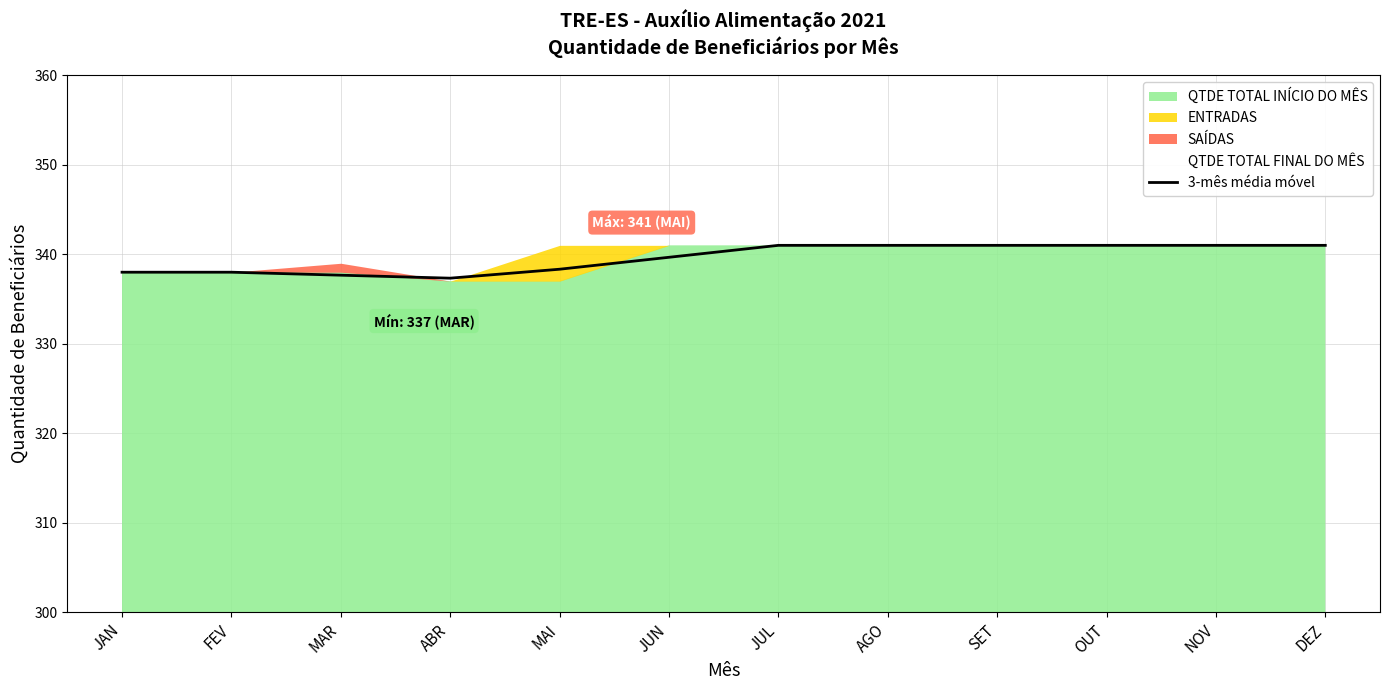

Between JAN and JUL, which is larger?

JUL